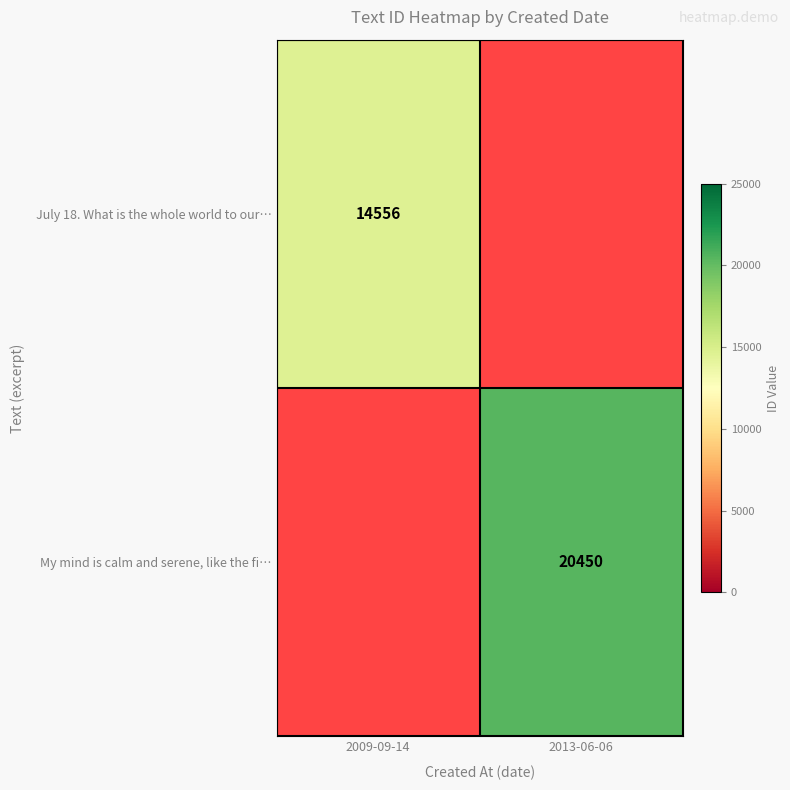

The value of My mind is calm and serene, like the fi… at 2013-06-06 is 20450. True or false?

True